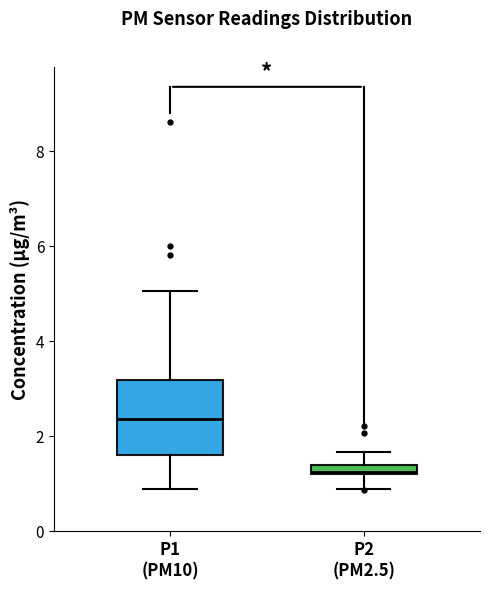

Comparing the boxes themselves (not the whiskers), which one is the tallest?

P1 (PM10)